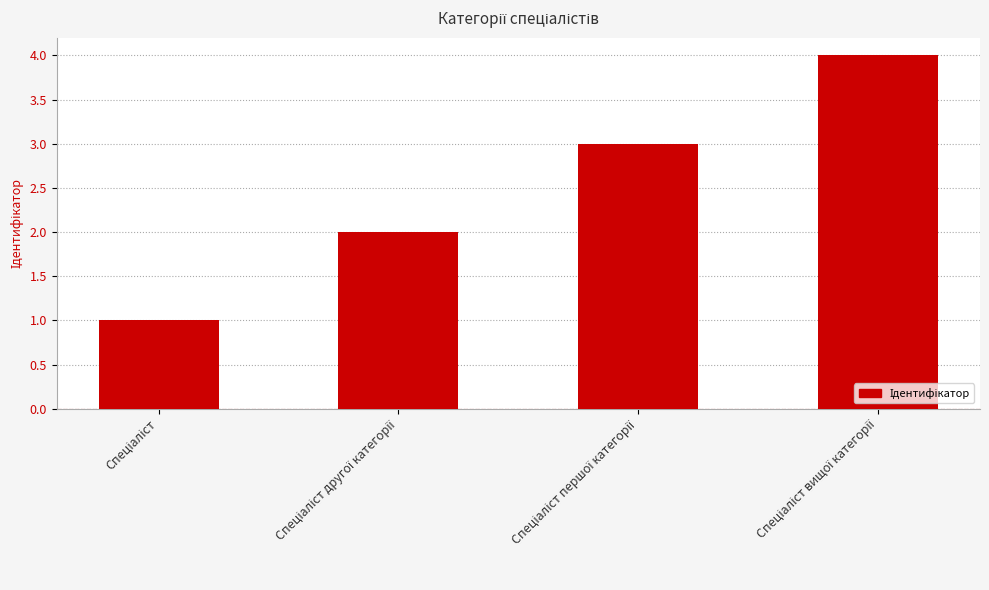

What is the maximum value shown in the chart?

4